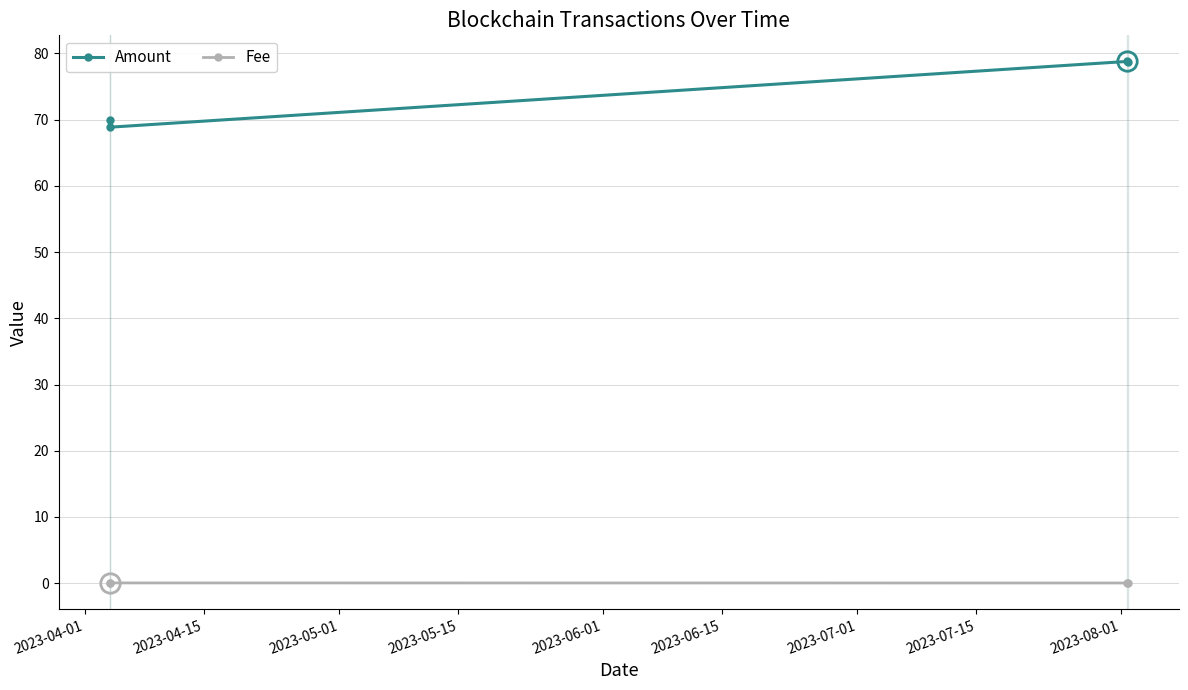

True or false: Fee and Amount intersect in this chart.

False